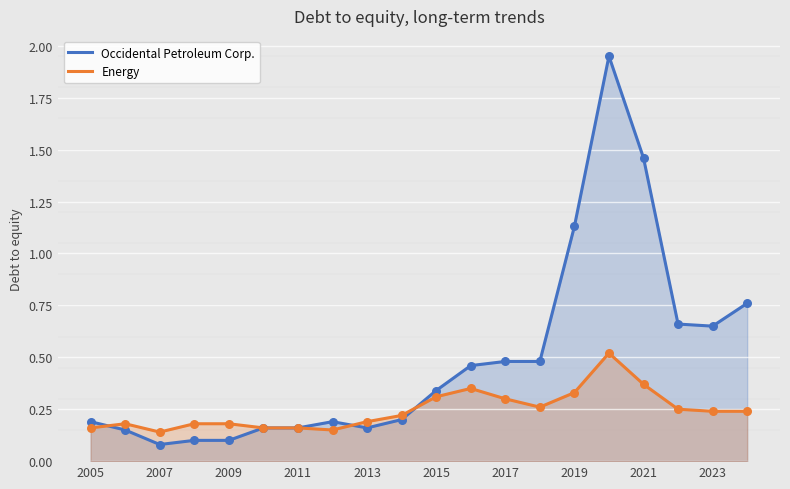

Which series contains the lowest Y value?

Occidental Petroleum Corp.